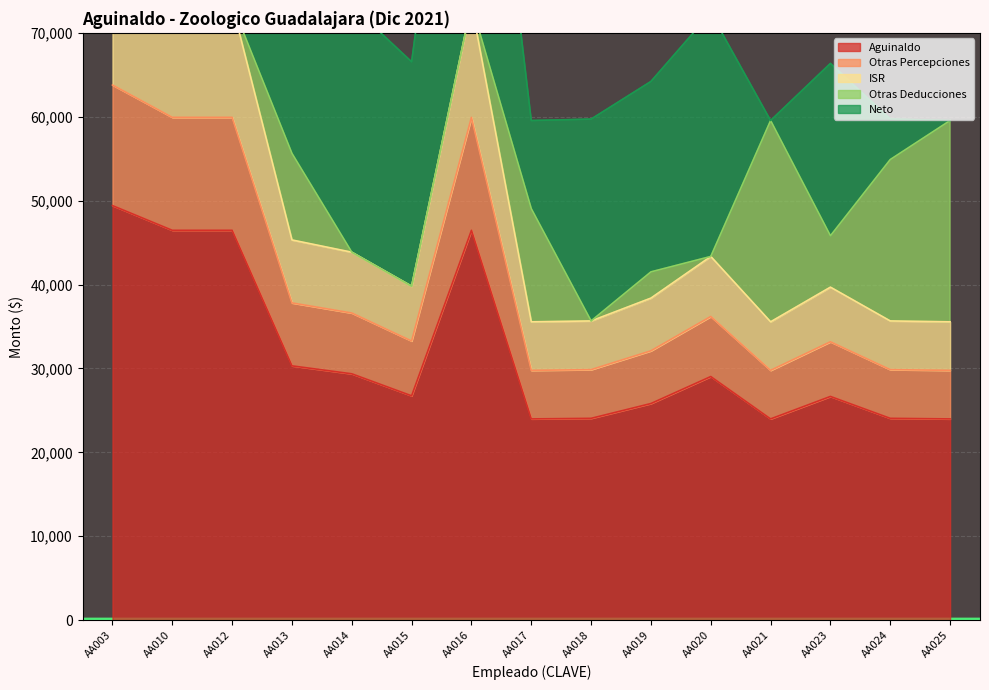

True or false: Otras Percepciones and Aguinaldo intersect in this chart.

False